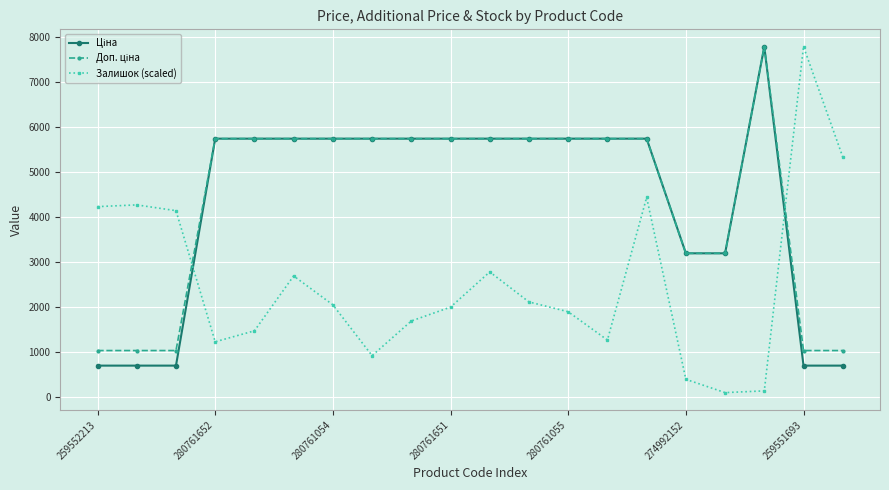

True or false: Залишок (scaled) has more than 0 points higher than both neighbors.

True